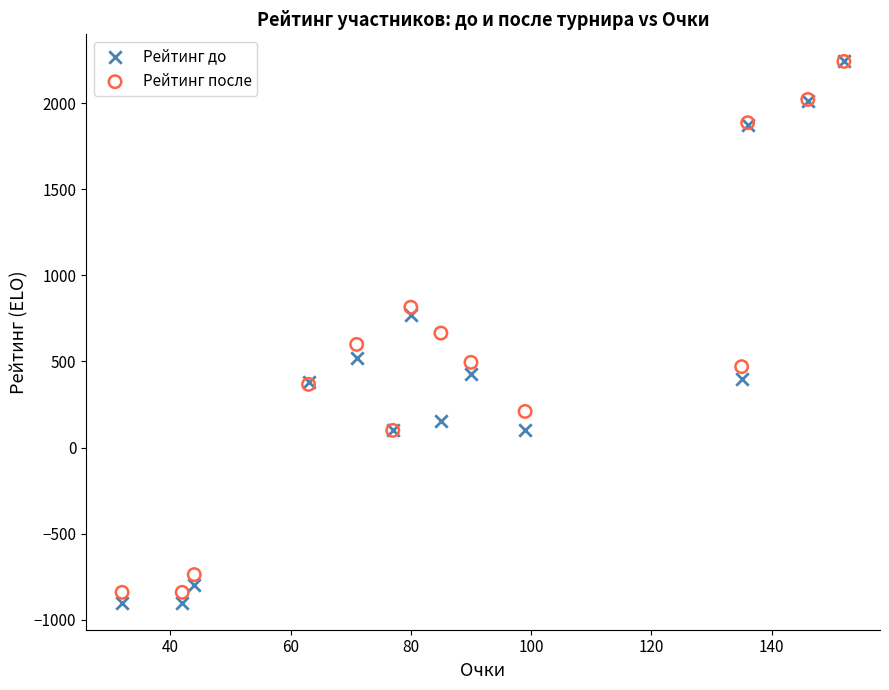

Which series reaches the minimum Y coordinate?

Рейтинг до